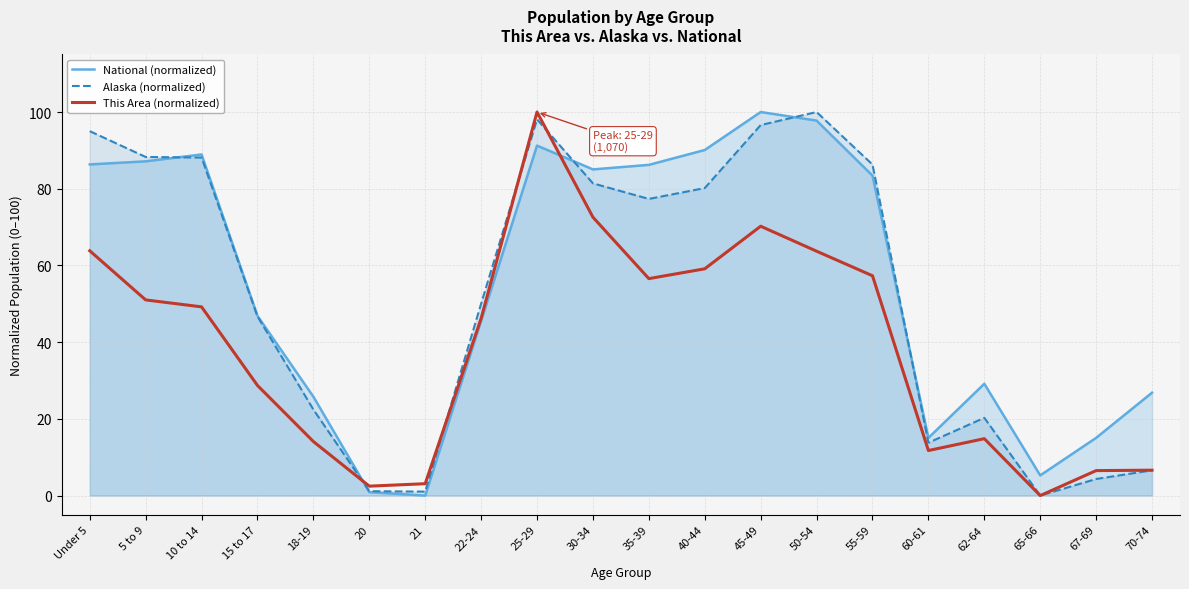

How many intersections are there between Alaska (normalized) and This Area (normalized)?

4